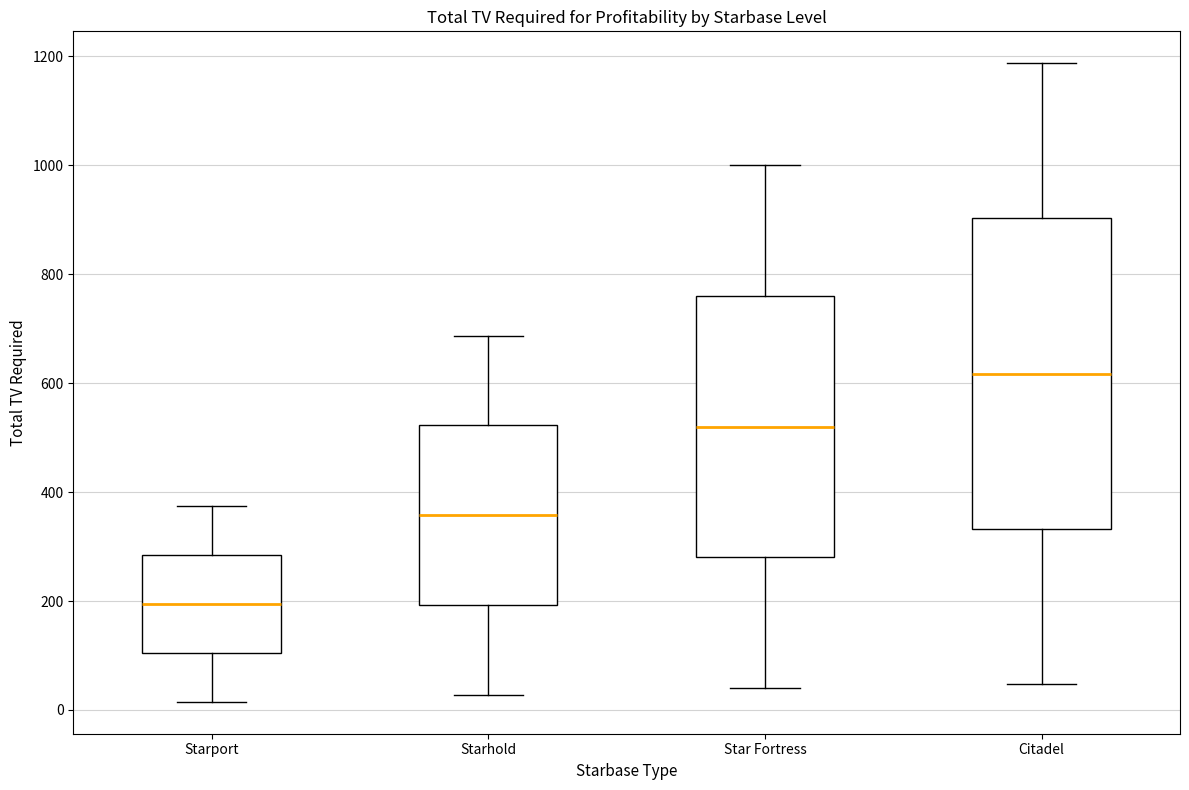

Reading left to right, read every box against the y-axis: the position of its median line, the range the box covers, and the ends of its whiskers. The values are not printed on the chart, so give them approximately, as read against the axis.

Starport: median 200, box 100 to 280, whiskers 20 to 380
Starhold: median 360, box 200 to 520, whiskers 20 to 680
Star Fortress: median 520, box 280 to 760, whiskers 40 to 1000
Citadel: median 620, box 340 to 900, whiskers 40 to 1180